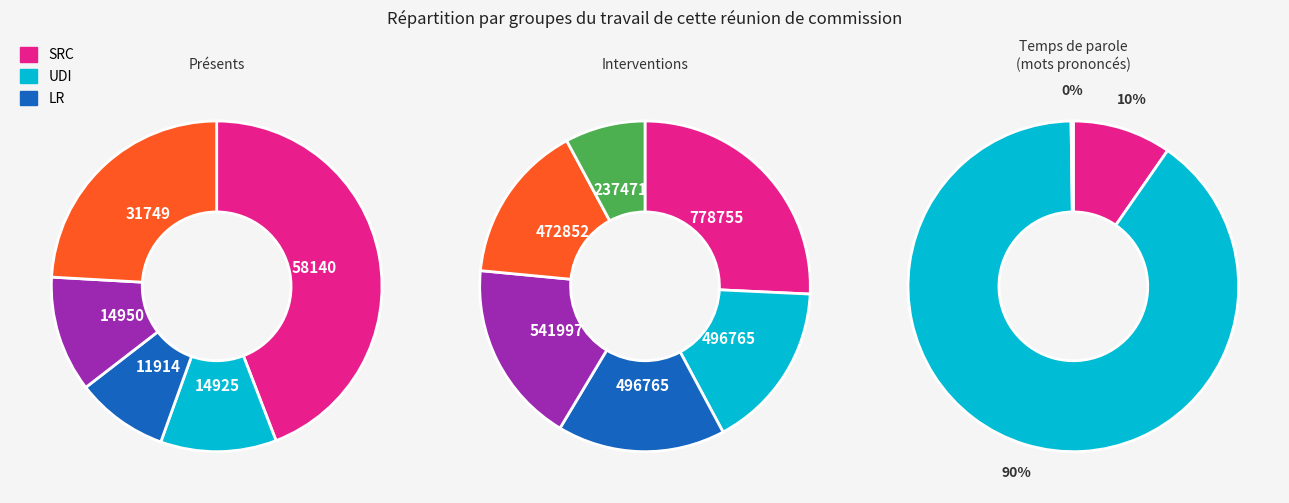

Is there any slice that represents more than half of the pie?

No